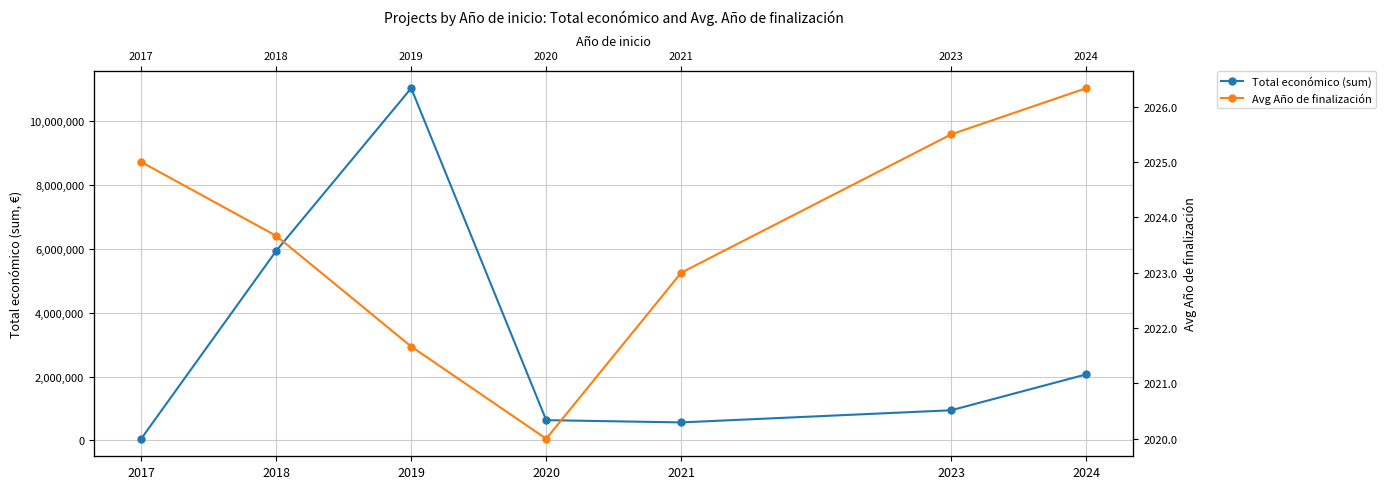

Which series has the widest spread of values?

Total económico (sum)